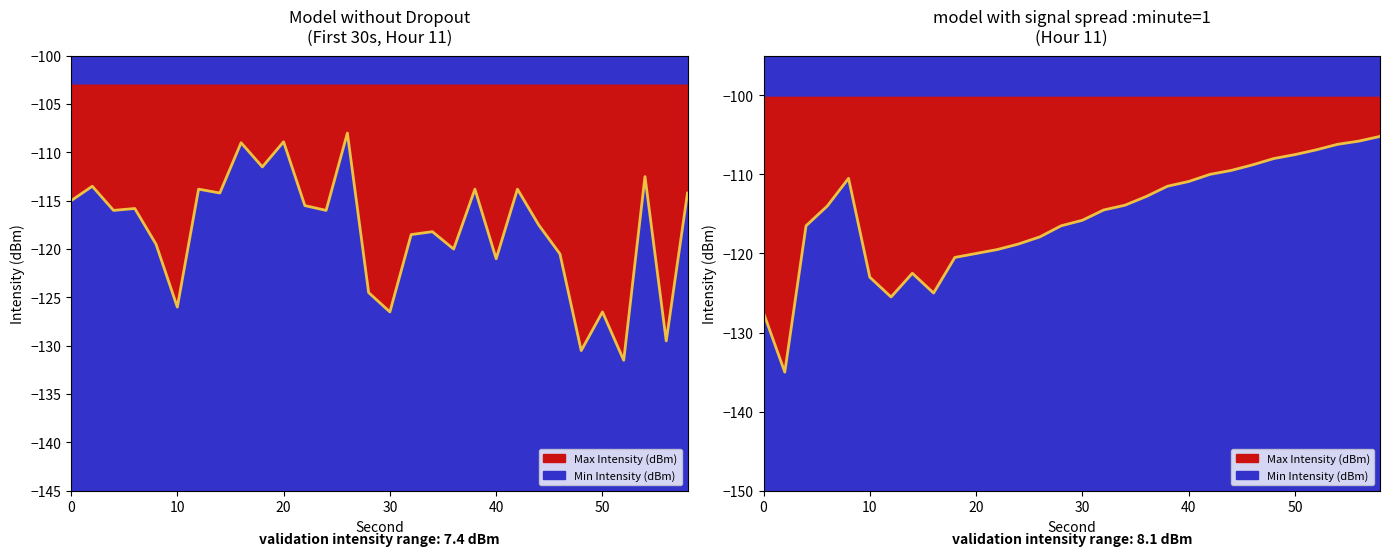

List the labels in order of value, smallest first.

52, 48, 56, 30, 50, 10, 28, 40, 46, 36, 8, 32, 34, 44, 4, 24, 6, 22, 0, 14, 58, 12, 38, 42, 2, 54, 18, 16, 20, 26